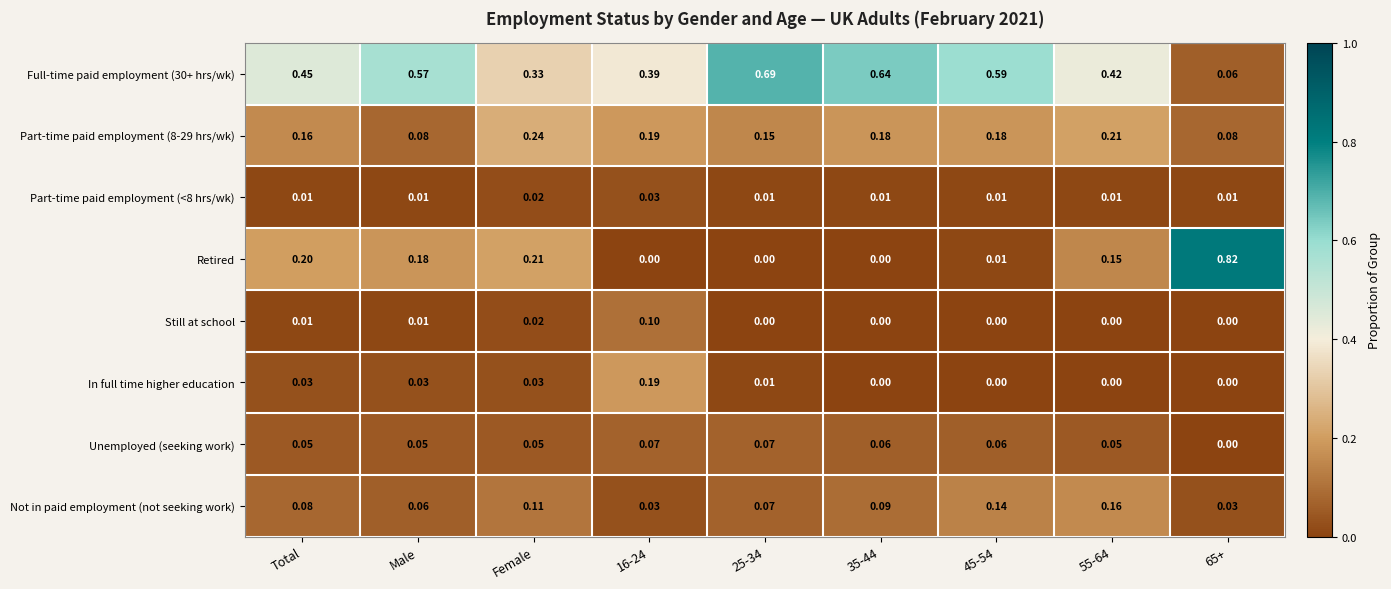

Which series has the largest range (max minus min)?

Retired